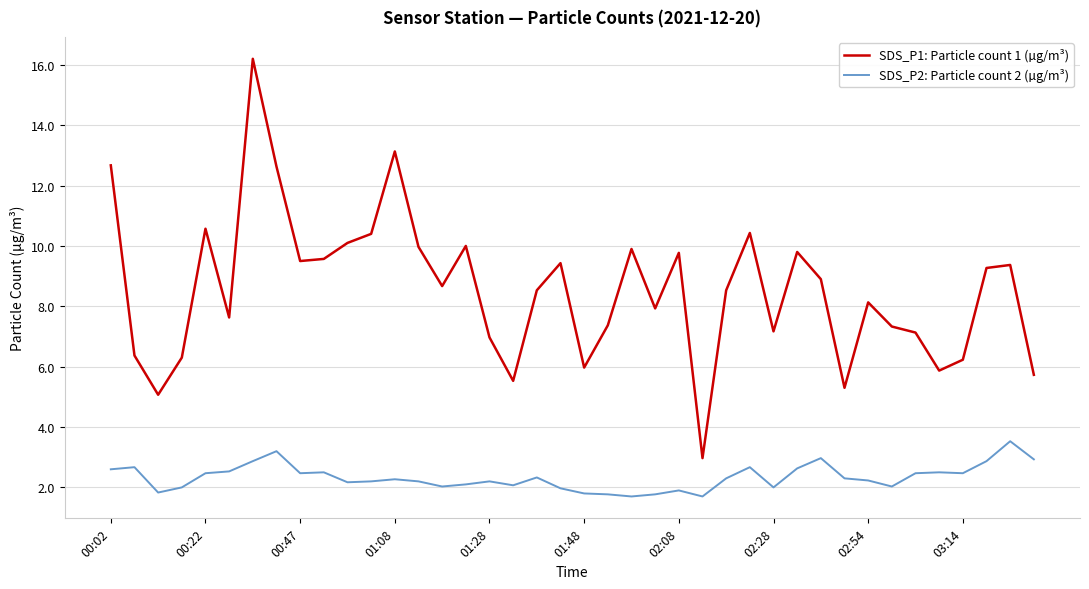

What is the difference between the second highest and second lowest values in the SDS_P2: Particle count 2 (µg/m³) series?

1.5